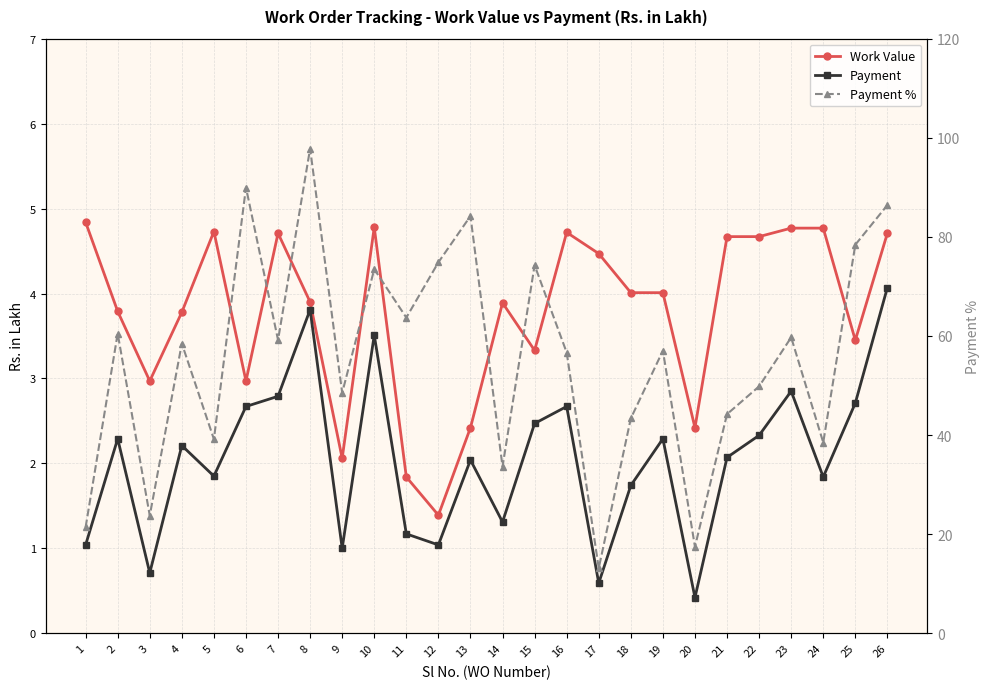

How many values in the Payment series are below 2?

11